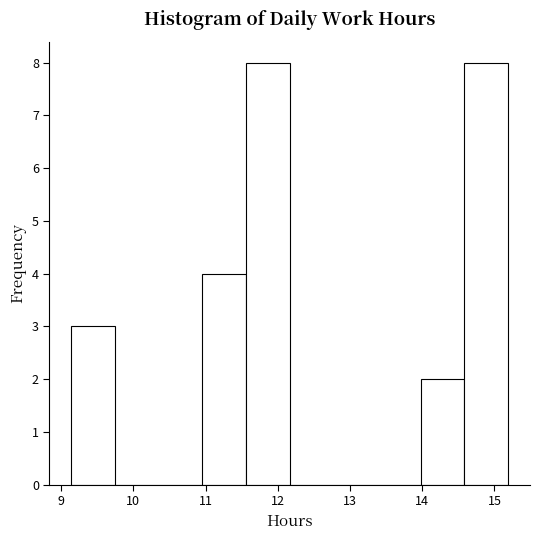

Reading left to right, transcribe this chart: for each bar, give the range it covers on the x-axis and its height. Neither the bar edges nor the heights are printed on the chart, so give them approximately, as read against the axes.

9.1 to 9.7: 3
9.7 to 10.4: 0
10.4 to 11.0: 0
11.0 to 11.6: 4
11.6 to 12.2: 8
12.2 to 12.8: 0
12.8 to 13.4: 0
13.4 to 14.0: 0
14.0 to 14.6: 2
14.6 to 15.2: 8